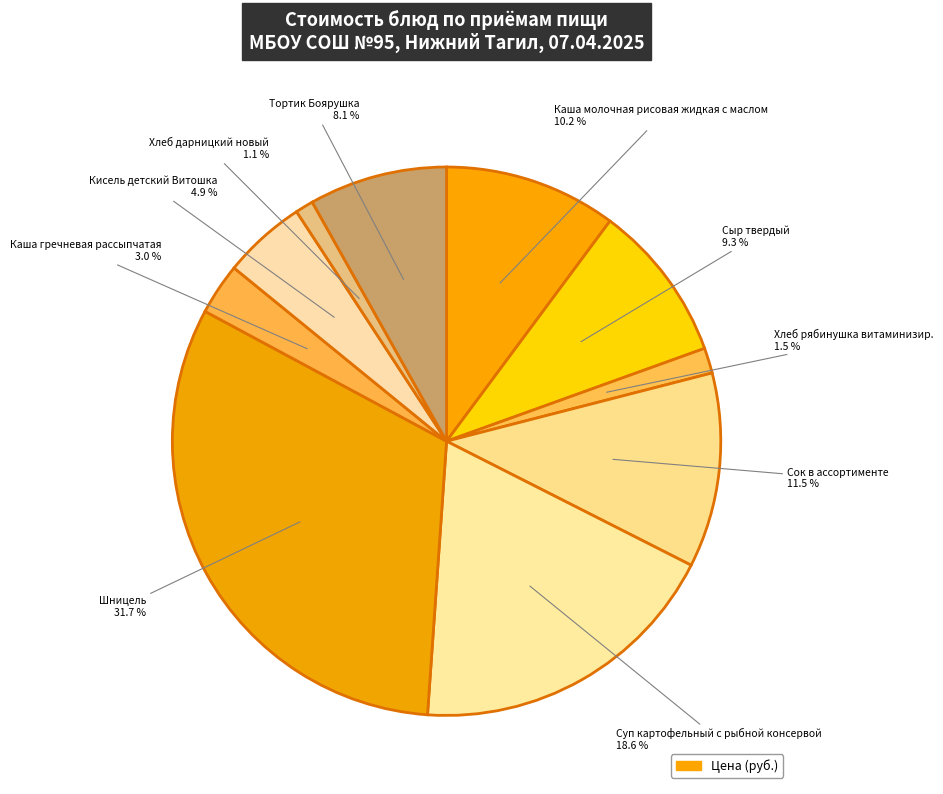

What is the largest slice in the pie chart?

Шницель